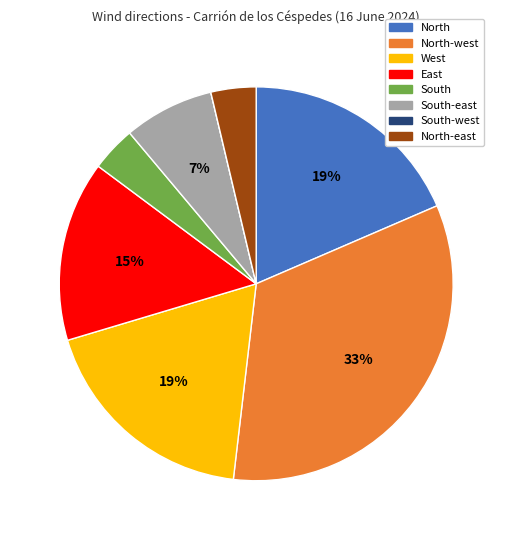

Between South-east and North-west, which is larger?

North-west